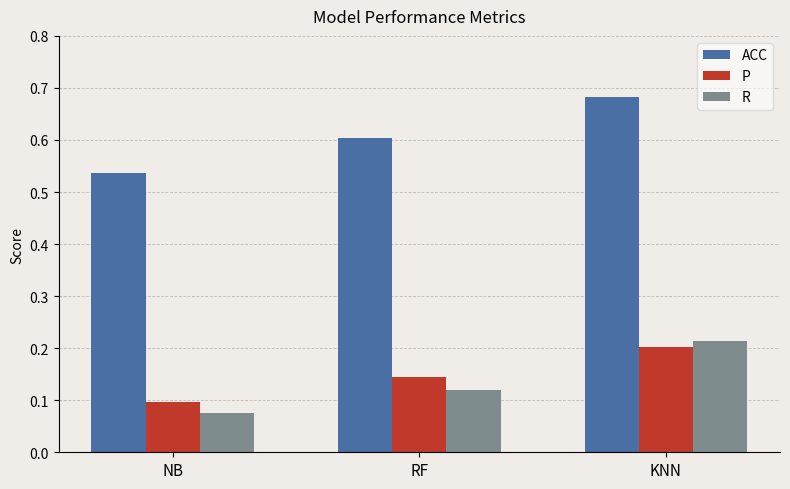

What are all the series names shown in the legend?

ACC, P, R